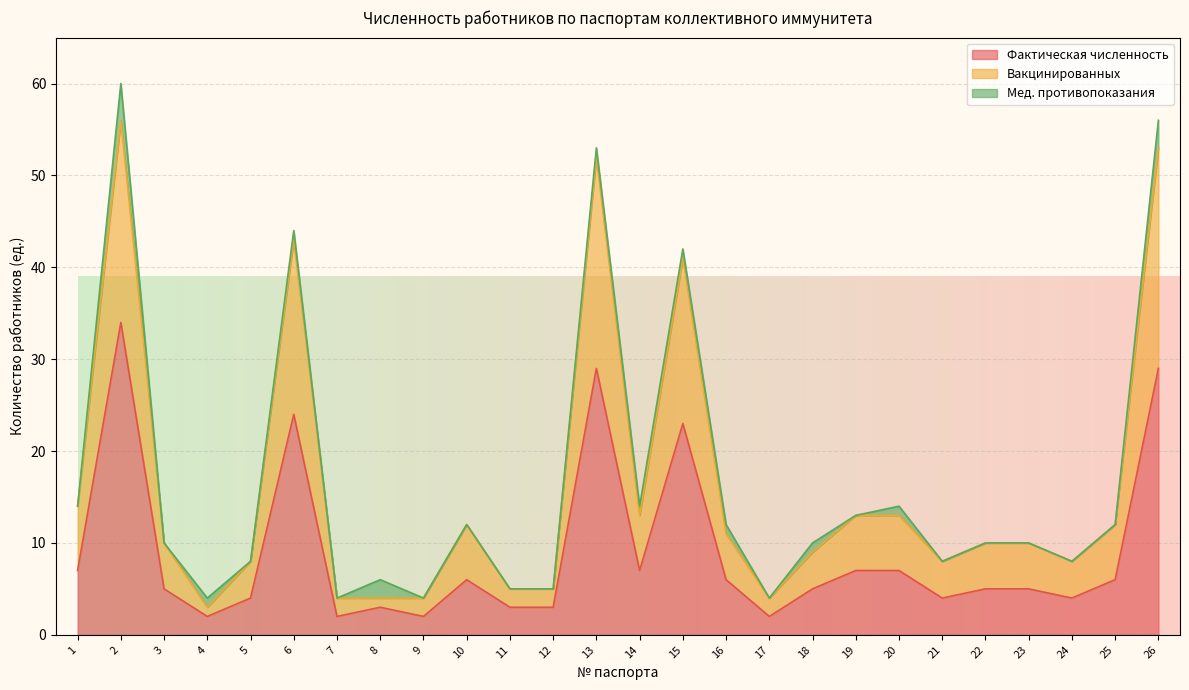

Is the value of Вакцинированных at 21 greater than the value of Фактическая численность at 6?

No